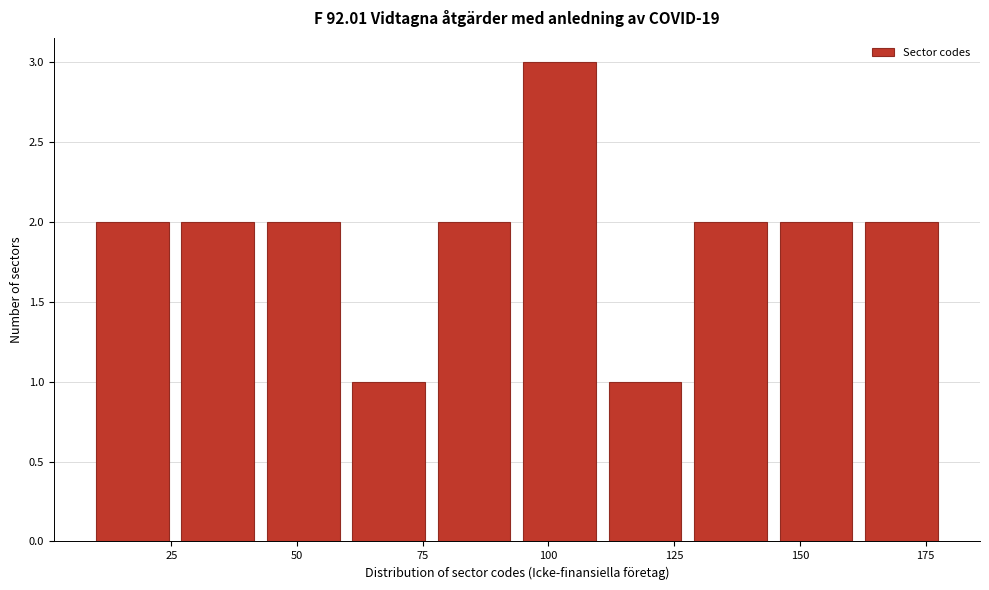

Around what value on the x-axis is the tallest bar? Give the approximate position of its centre, as read against the axis.

100